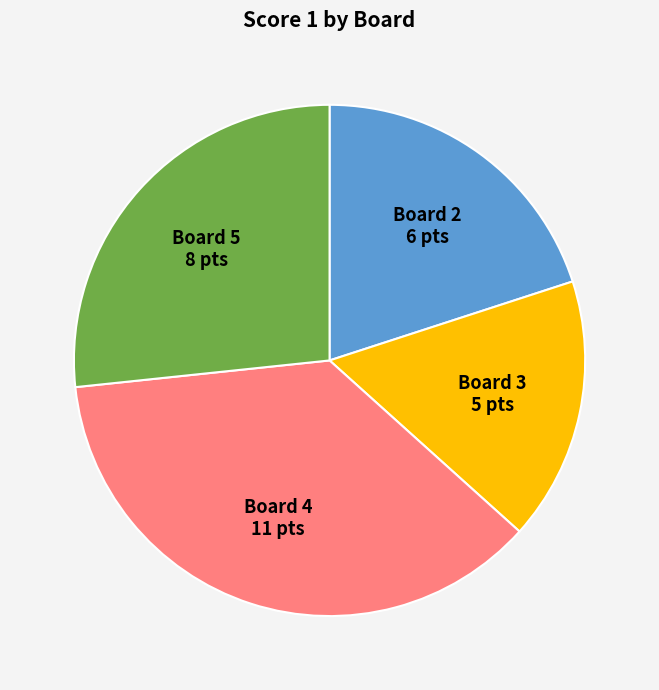

Which slice is the largest?

Board 4